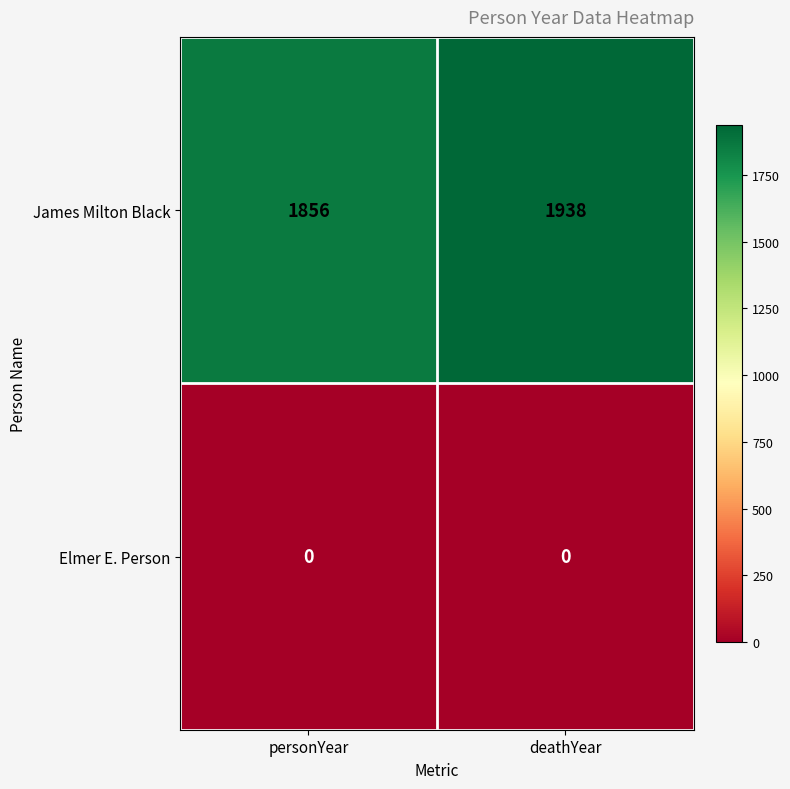

What is the sum of all James Milton Black values?

3794